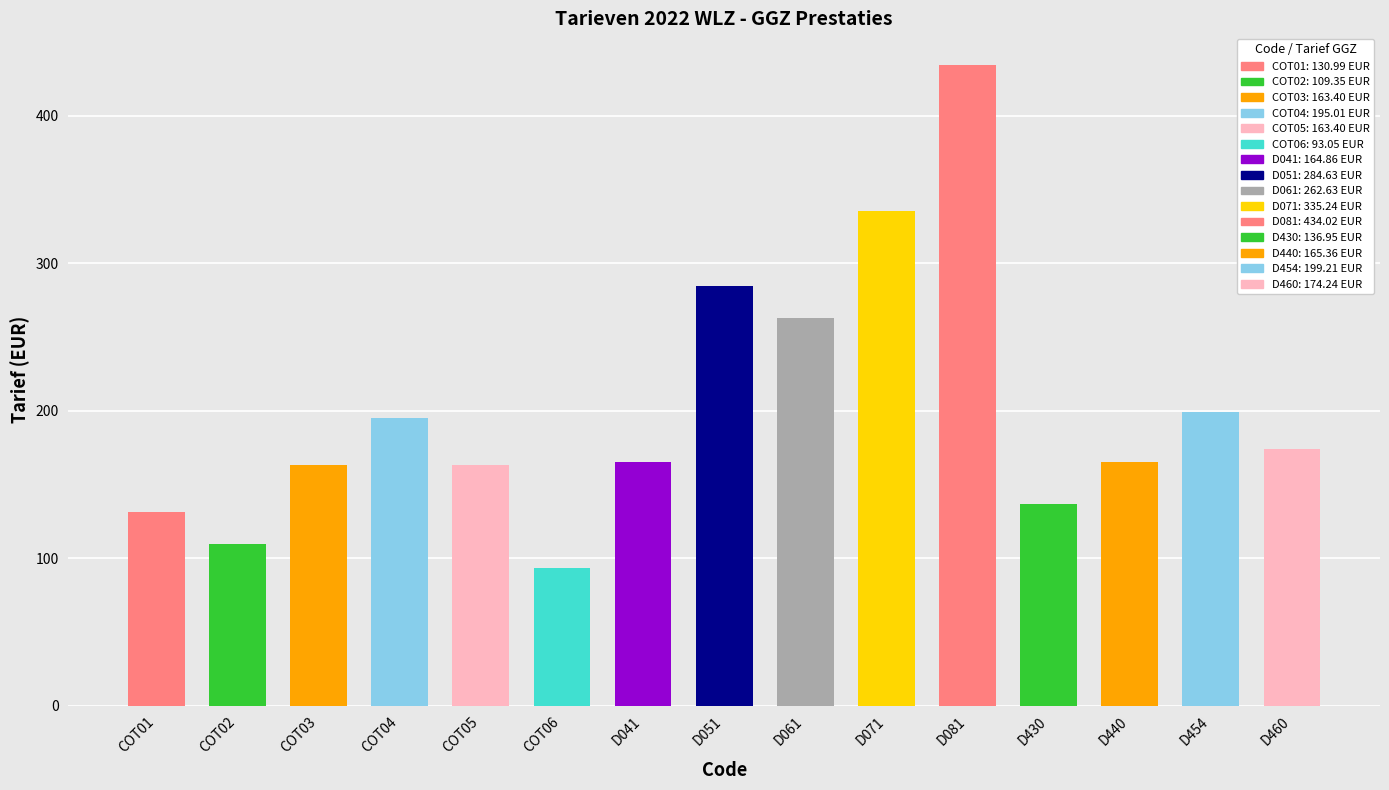

At which label does Tarief GGZ reach its minimum?

COT06